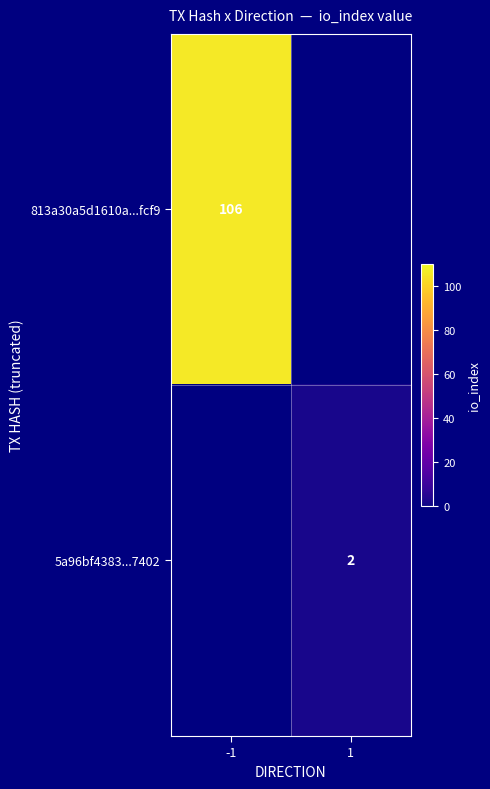

The 5a96bf4383...7402 series shows 1 at 1. True or false?

False